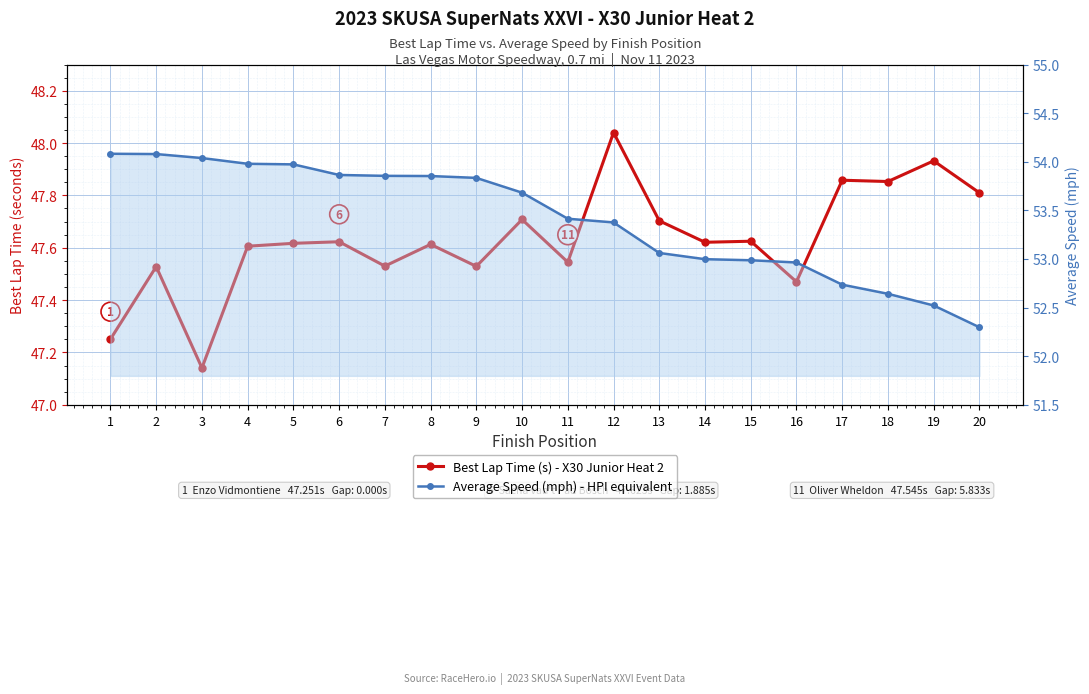

Reading left to right, list all the values displayed in this chart.

Best Lap Time (s) - X30 Junior Heat 2: 47.3	47.5	47.1	47.6	47.6	47.6	47.5	47.6	47.5	47.7	47.5	48.0	47.7	47.6	47.6	47.5	47.9	47.9	47.9	47.8
Average Speed (mph) - HPI equivalent: 54.1	54.1	54.0	54.0	54.0	53.9	53.9	53.9	53.8	53.7	53.4	53.4	53.1	53.0	53.0	53.0	52.7	52.6	52.5	52.3